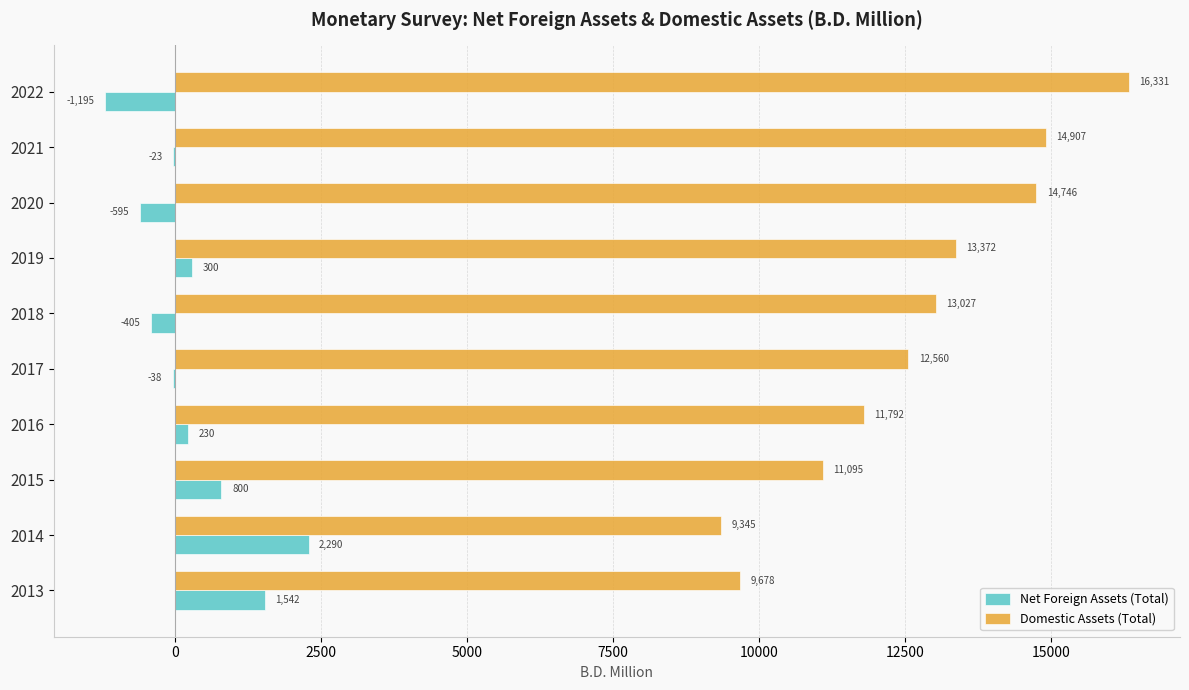

The value of Domestic Assets (Total) at 2014 is 14801.2. True or false?

False